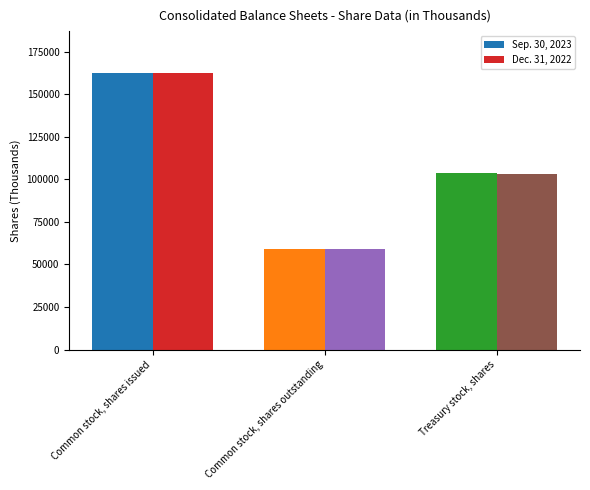

What is the difference between the highest and lowest values at Common stock, shares issued?

224